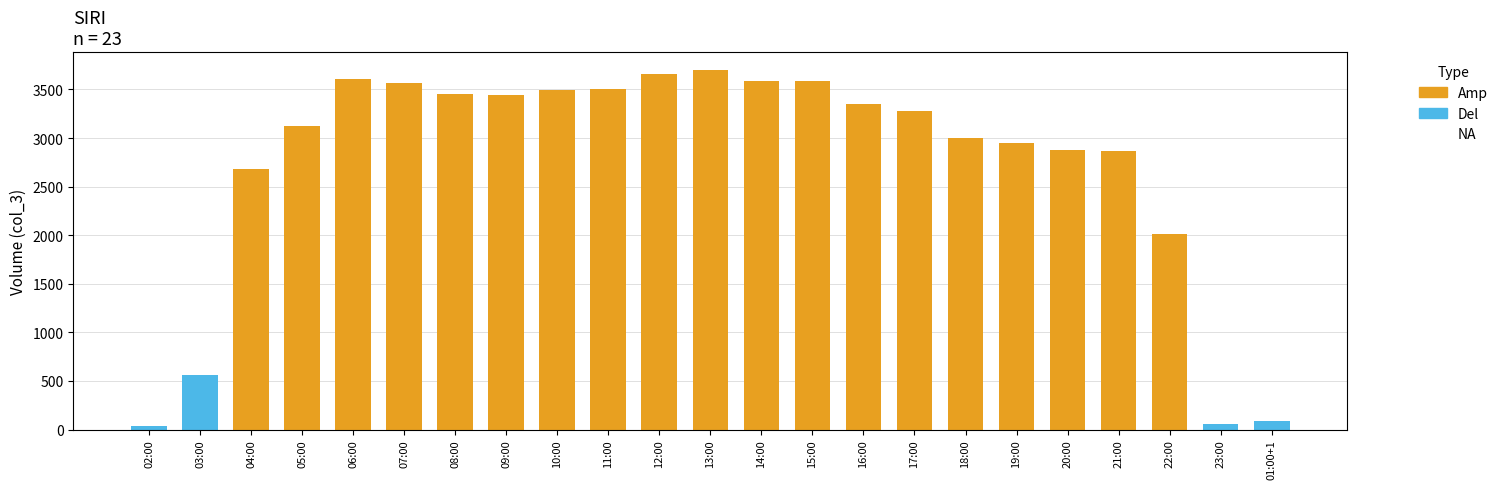

True or false: the data shows 1092 at 05:00.

False